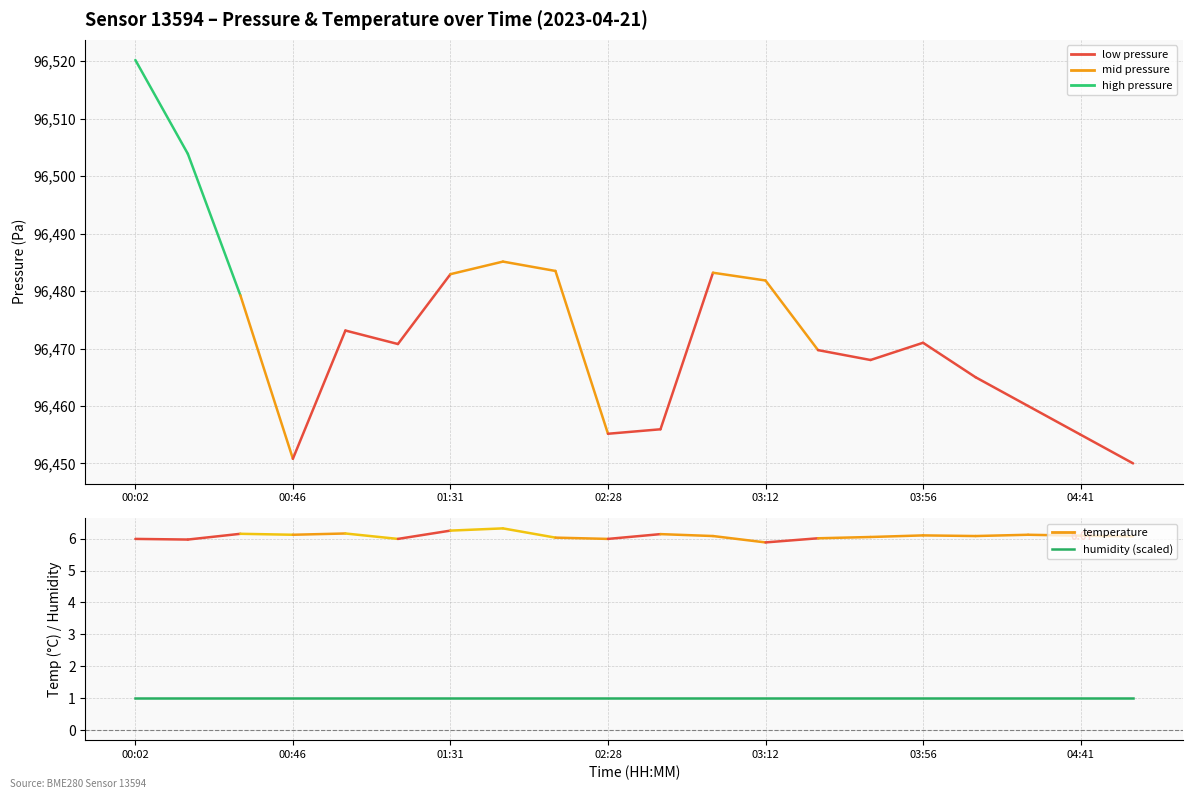

True or false: pressure has a value of 96455.0 at 18.

True